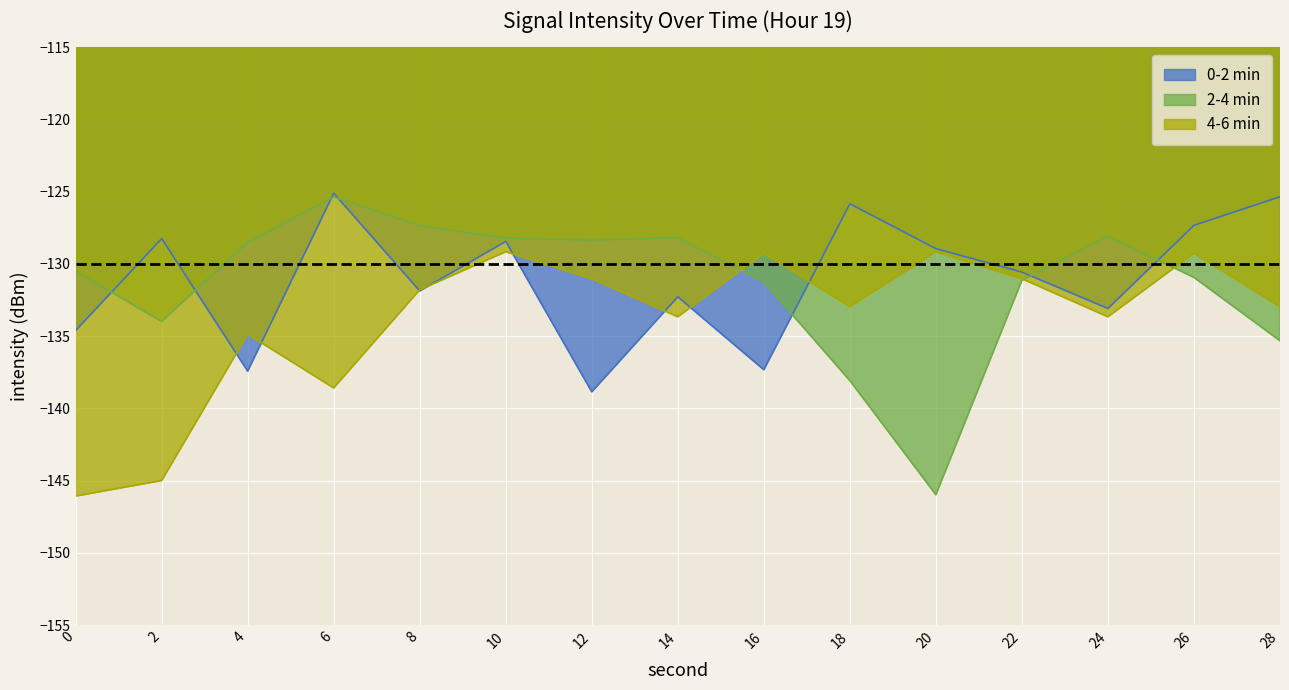

Does the chart display data point markers on the line(s)?

No